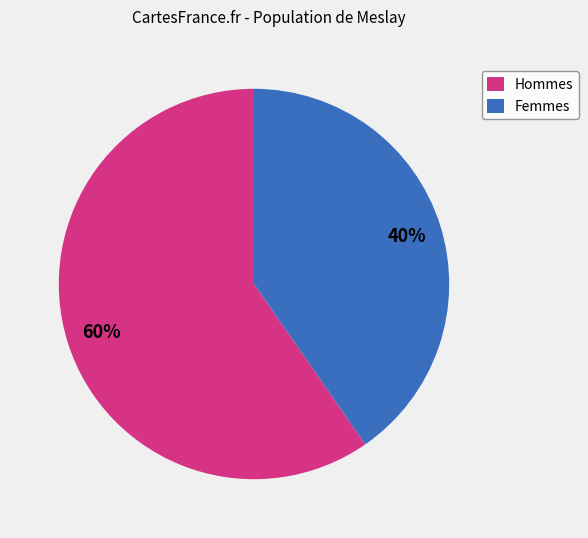

Is there any slice that represents more than half of the pie?

Yes